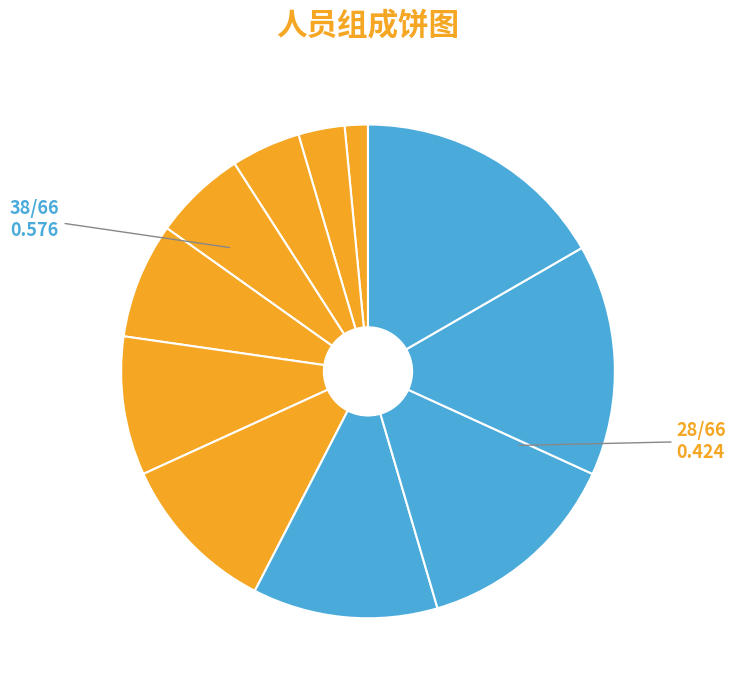

How many slices are in this pie chart?

11